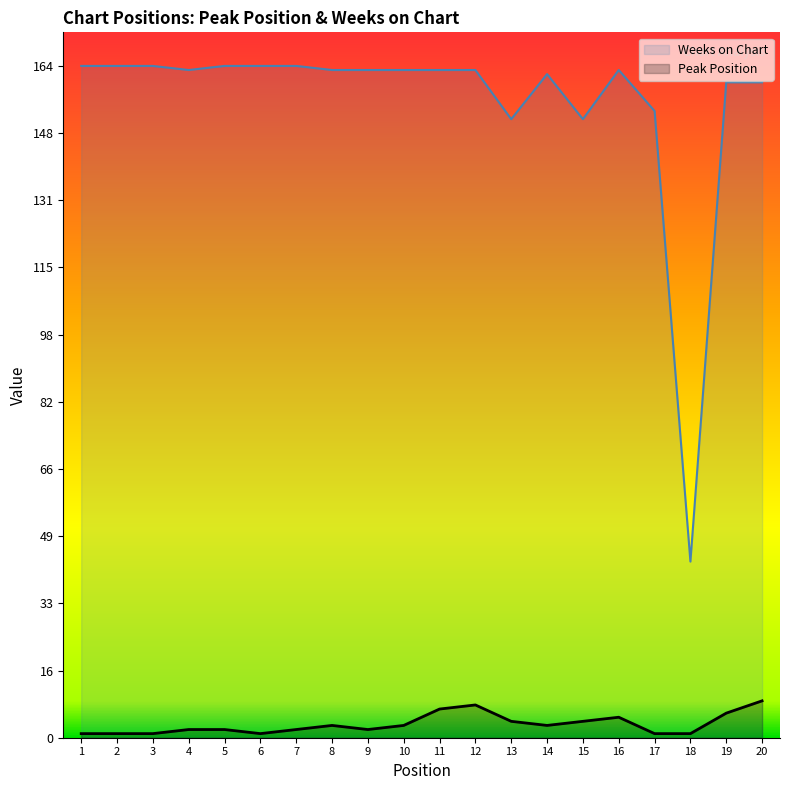

Reading left to right, transcribe all the data shown in this chart.

Peak Position: 1=1	2=1	3=1	4=2	5=2	6=1	7=2	8=3	9=2	10=3	11=7	12=8	13=4	14=3	15=4	16=5	17=1	18=1	19=6	20=9
Weeks on Chart: 1=164	2=164	3=164	4=163	5=164	6=164	7=164	8=163	9=163	10=163	11=163	12=163	13=151	14=162	15=151	16=163	17=153	18=43	19=160	20=160